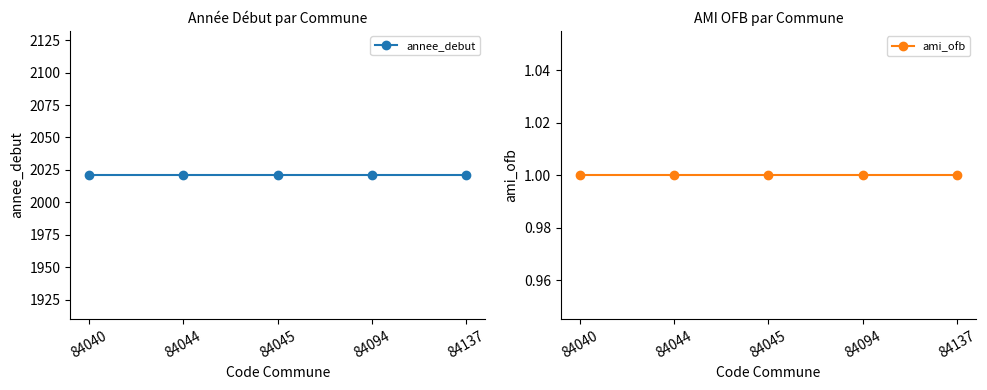

What is the value of the ami_ofb point at the 3rd from the left?

1